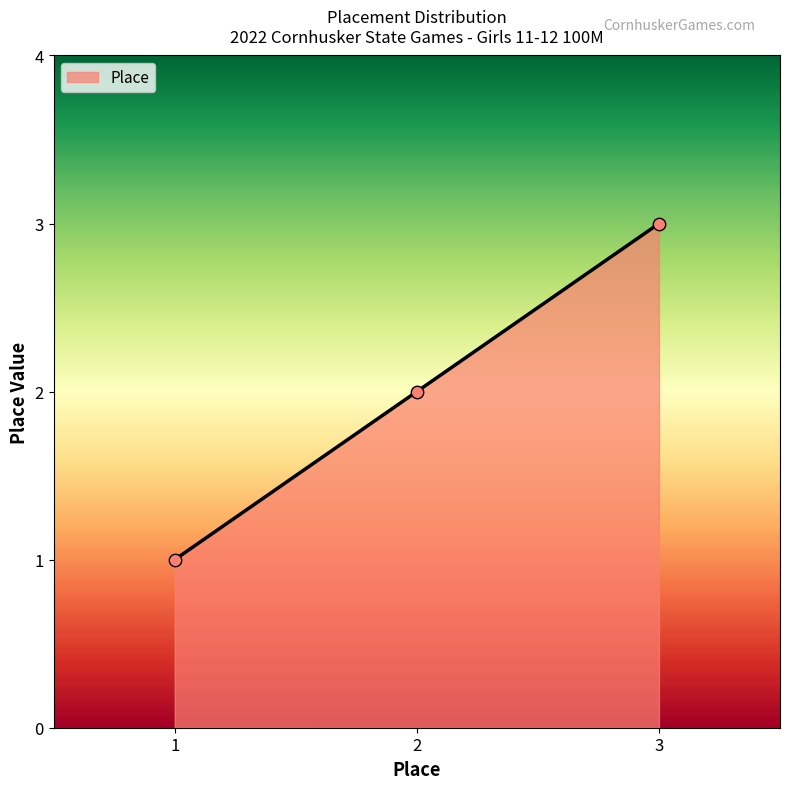

What is the ratio of the value at 3 to the value at 1?

3.0